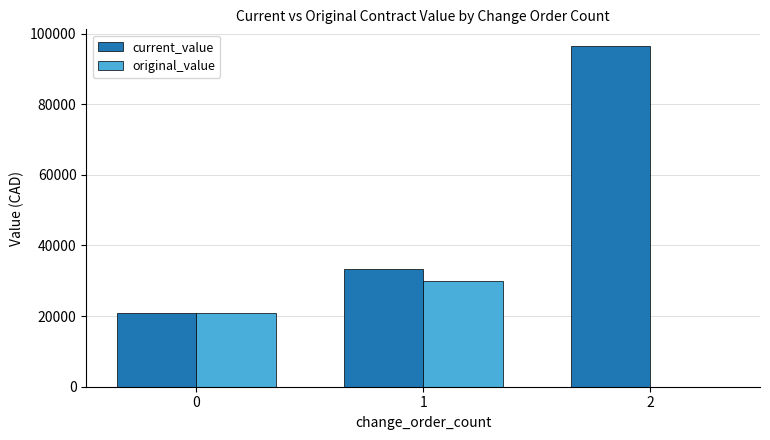

Which series changed the most between 0 and 2?

current_value